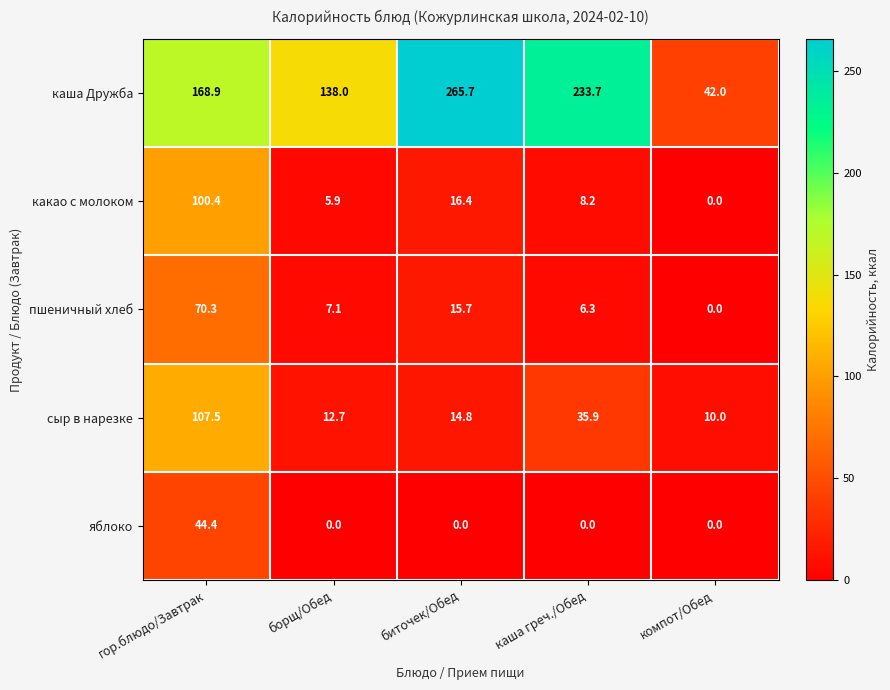

What is the average value of the каша Дружба series?

169.7